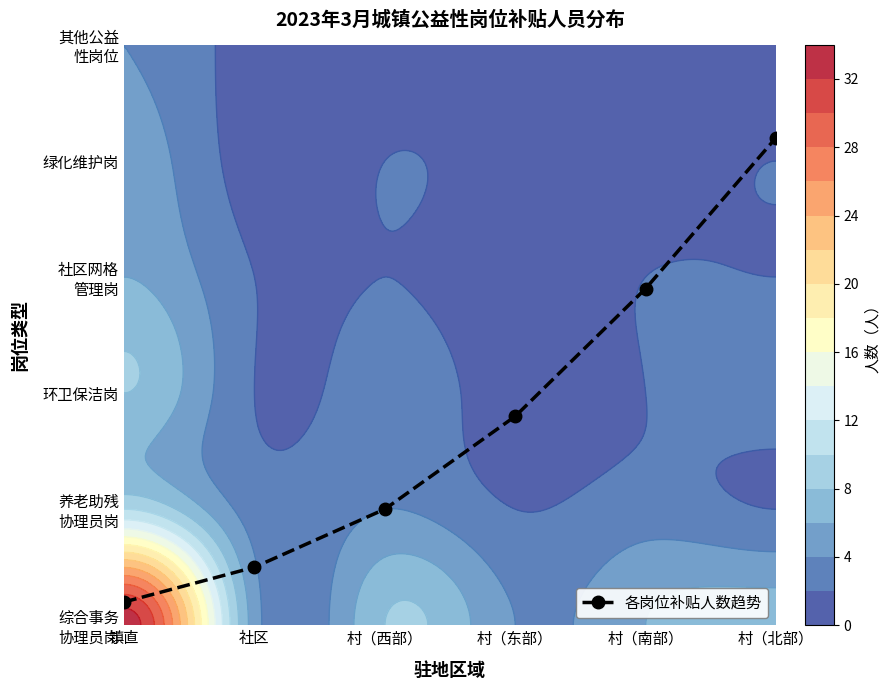

What is the sum of all values?

10.6